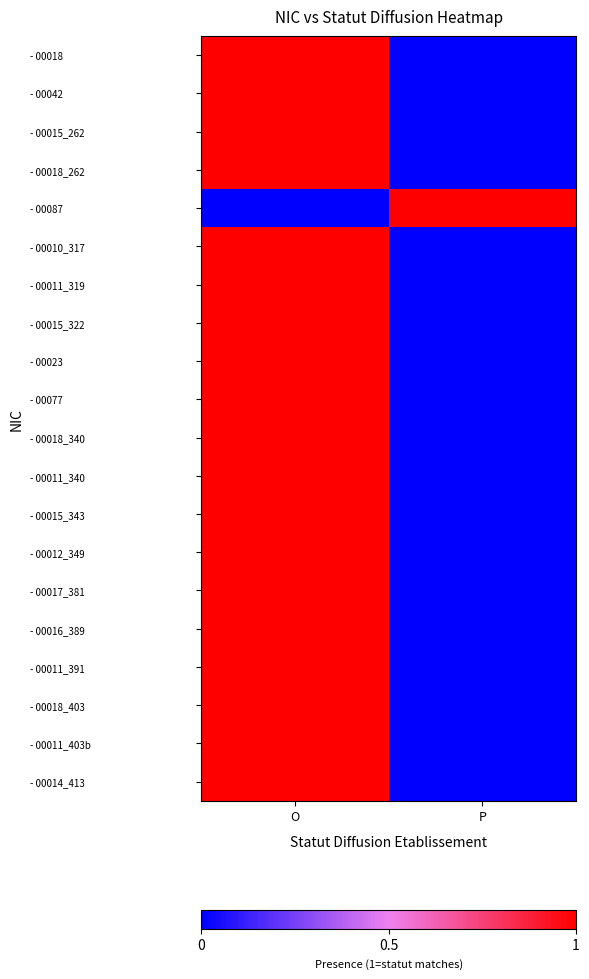

What is the total value across all series at O?

19